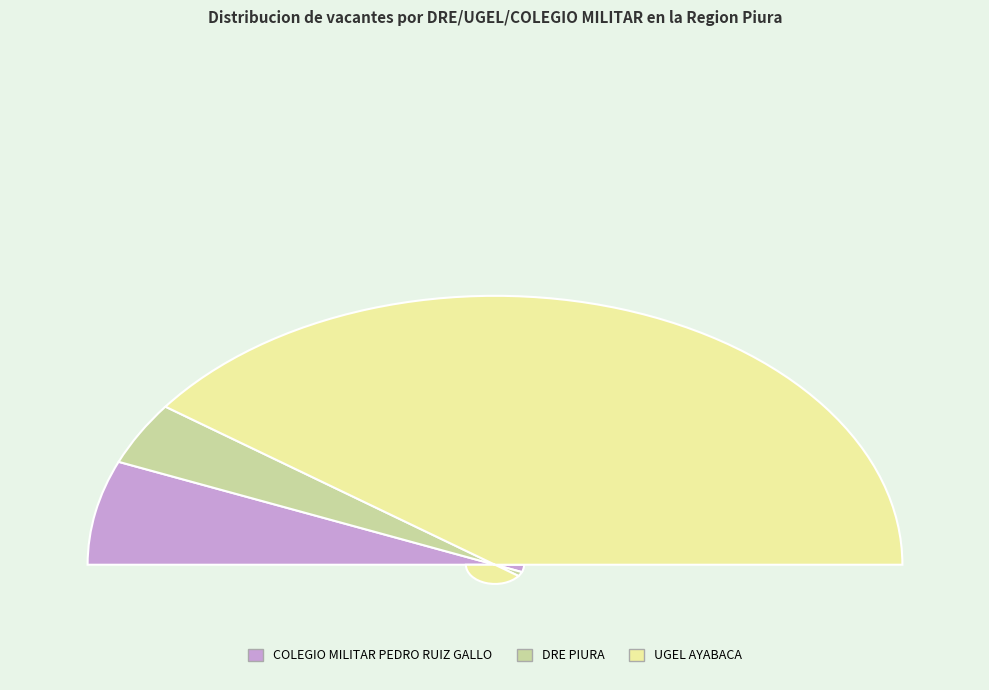

How many segments does this pie chart have?

3